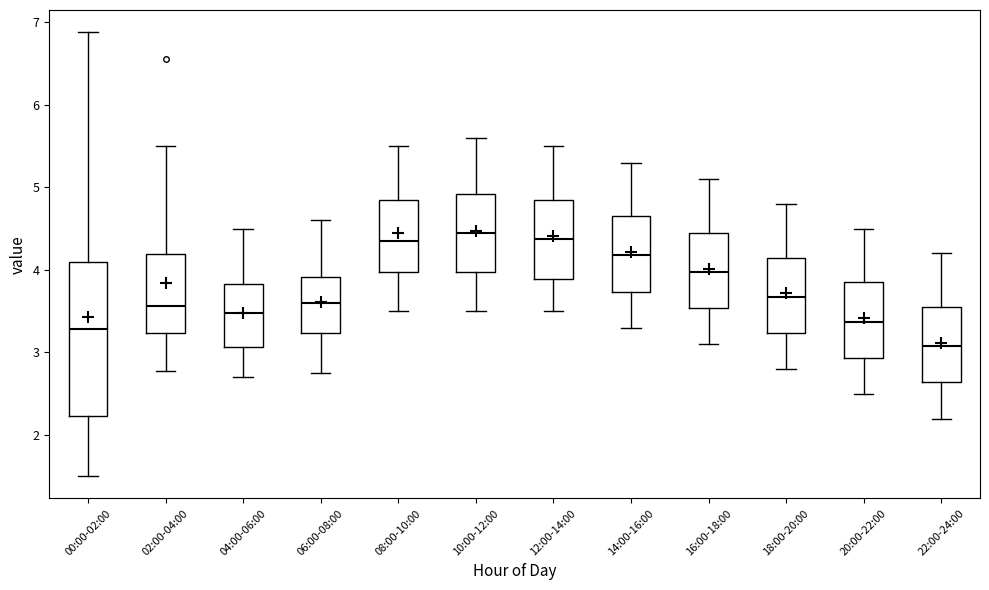

Reading left to right, transcribe this box plot: for each box, give where its median line is, the range the box spans, and where its two whiskers end, as read against the y-axis. The values are not printed on the chart, so give them approximately, as read against the axis.

00:00-02:00: median 3.3, box 2.2 to 4.1, whiskers 1.5 to 6.9
02:00-04:00: median 3.6, box 3.2 to 4.2, whiskers 2.8 to 5.5
04:00-06:00: median 3.5, box 3.1 to 3.8, whiskers 2.7 to 4.5
06:00-08:00: median 3.6, box 3.2 to 3.9, whiskers 2.8 to 4.6
08:00-10:00: median 4.4, box 4.0 to 4.9, whiskers 3.5 to 5.5
10:00-12:00: median 4.5, box 4.0 to 4.9, whiskers 3.5 to 5.6
12:00-14:00: median 4.4, box 3.9 to 4.9, whiskers 3.5 to 5.5
14:00-16:00: median 4.2, box 3.7 to 4.7, whiskers 3.3 to 5.3
16:00-18:00: median 4.0, box 3.5 to 4.5, whiskers 3.1 to 5.1
18:00-20:00: median 3.7, box 3.2 to 4.2, whiskers 2.8 to 4.8
20:00-22:00: median 3.4, box 2.9 to 3.9, whiskers 2.5 to 4.5
22:00-24:00: median 3.1, box 2.6 to 3.6, whiskers 2.2 to 4.2